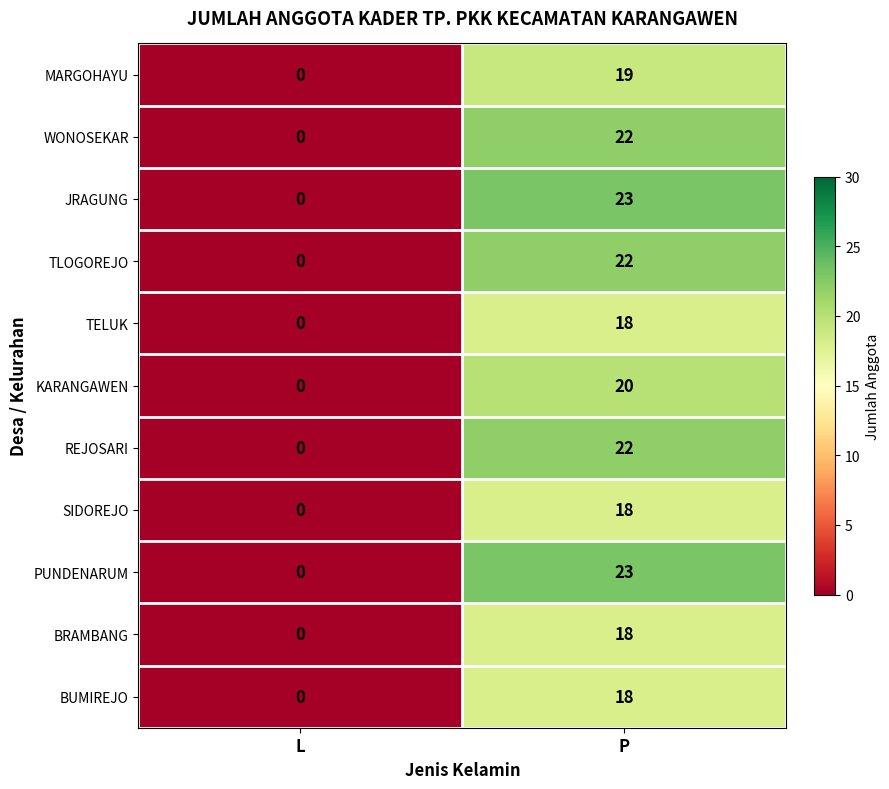

True or false: TELUK has a value of 31 at P.

False